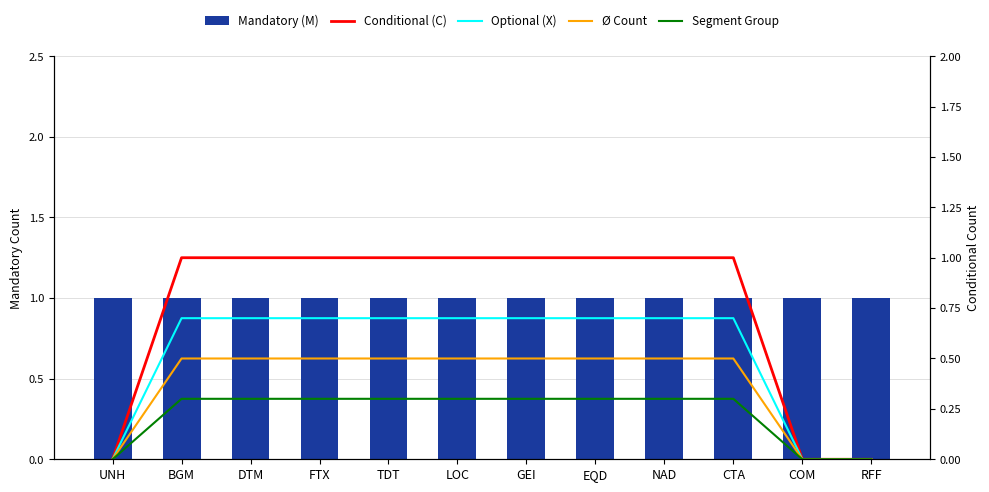

At which label does Segment Group reach its minimum?

UNH